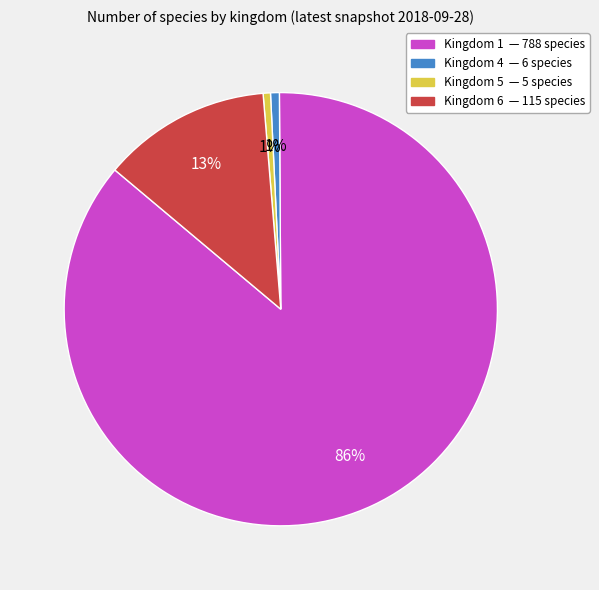

Which has a higher value, Kingdom 1 or Kingdom 5?

Kingdom 1